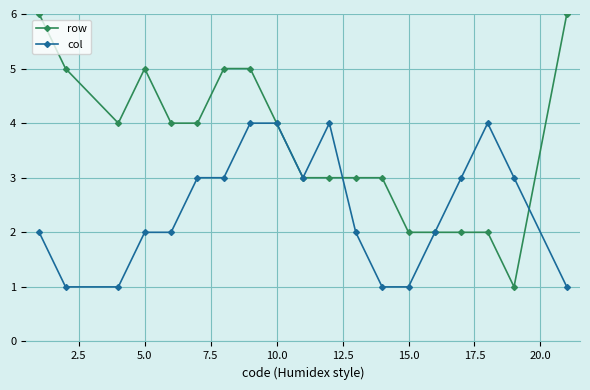

What are all the series names shown in the legend?

row, col